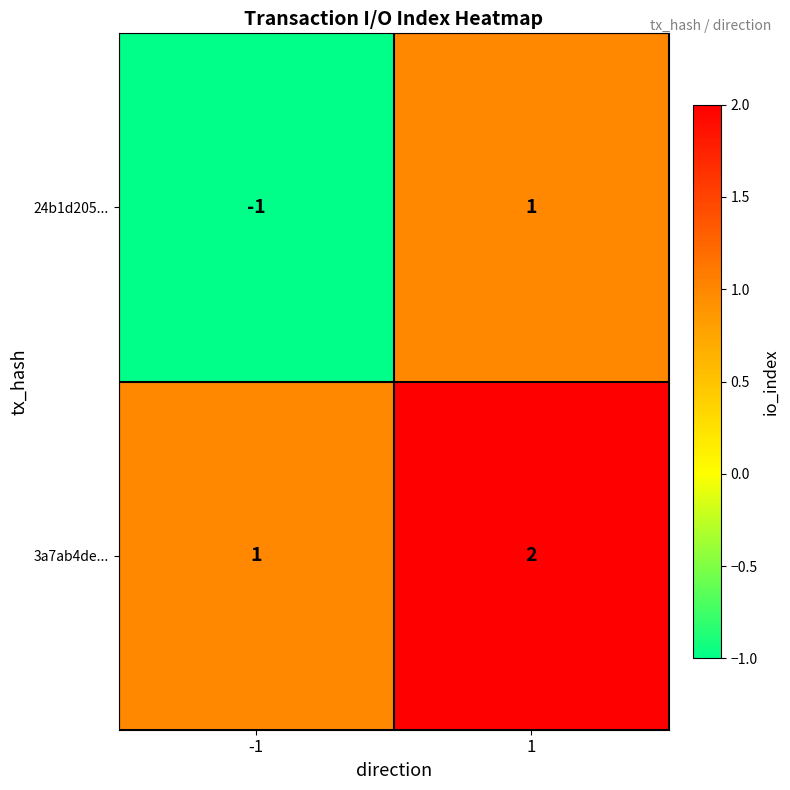

What is the minimum value shown in the chart?

-1